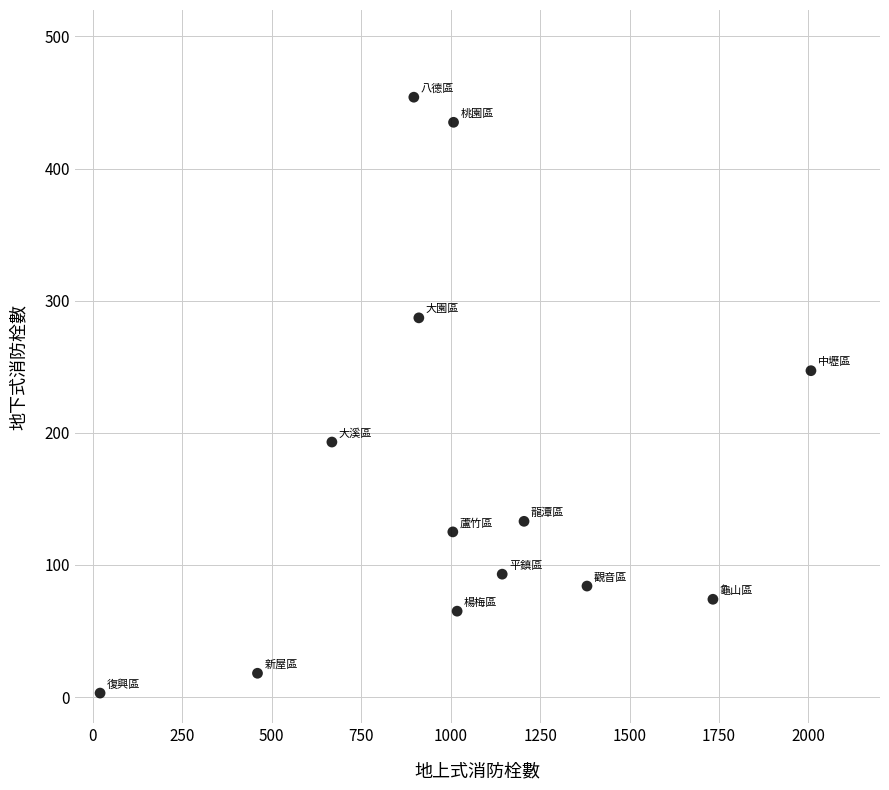

What is the range of Y values (max minus min)?

451